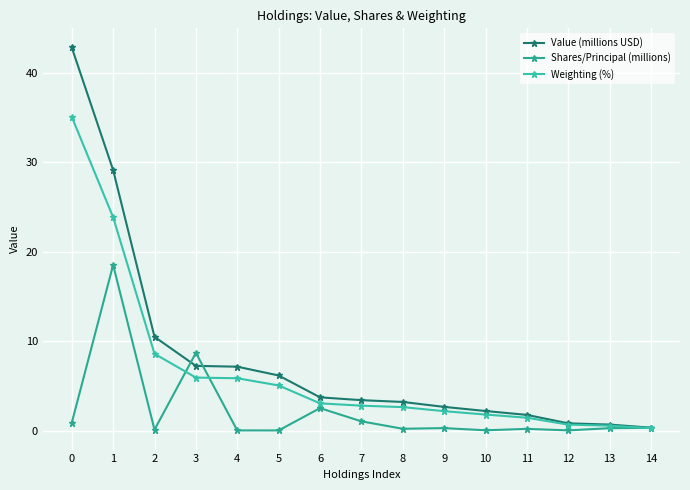

How many lines are shown in the chart?

3